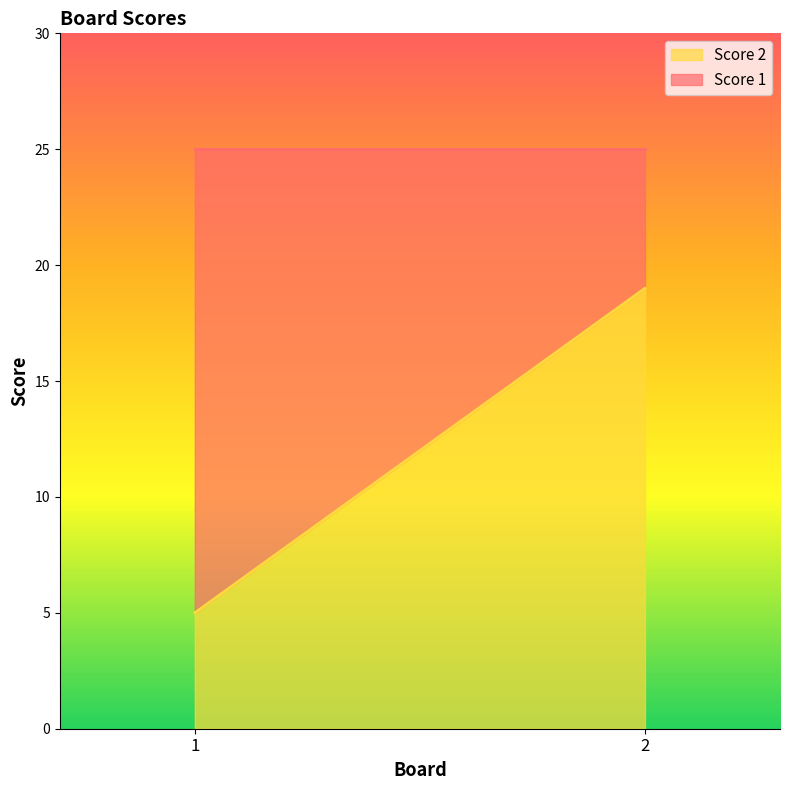

Reading left to right, list all the values displayed in this chart.

Score 1: 25	25
Score 2: 5	19